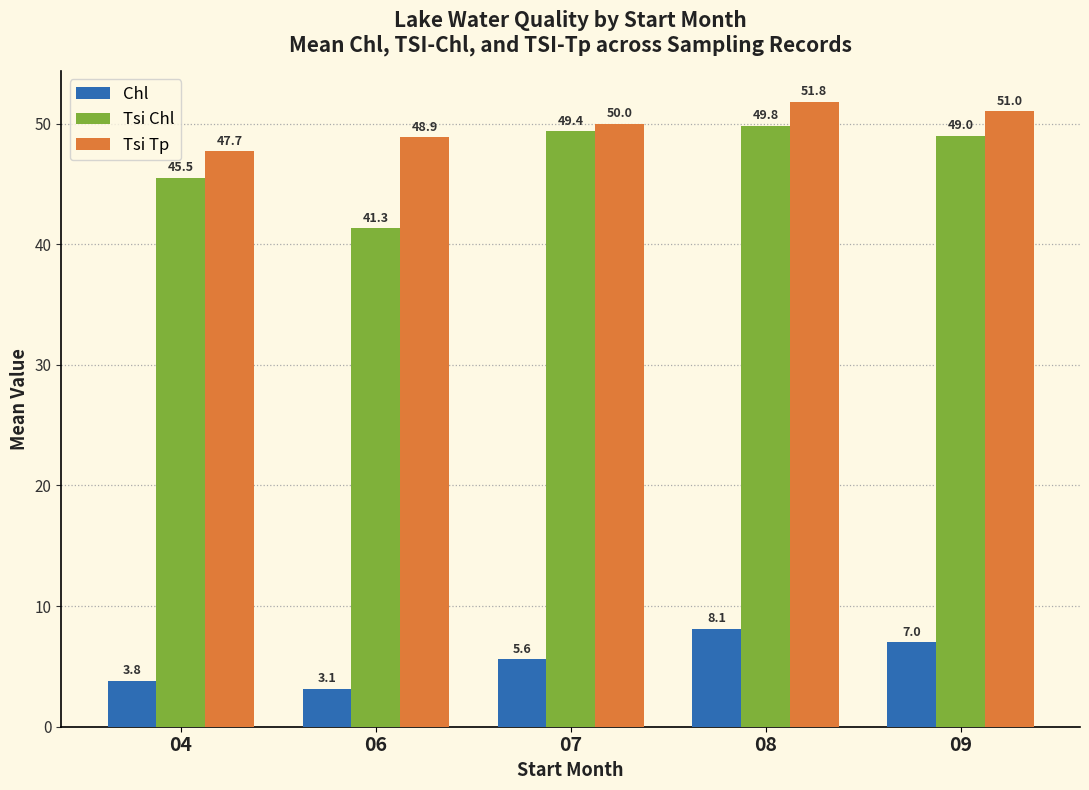

Rank the categories by Chl value from highest to lowest.

08, 09, 07, 04, 06